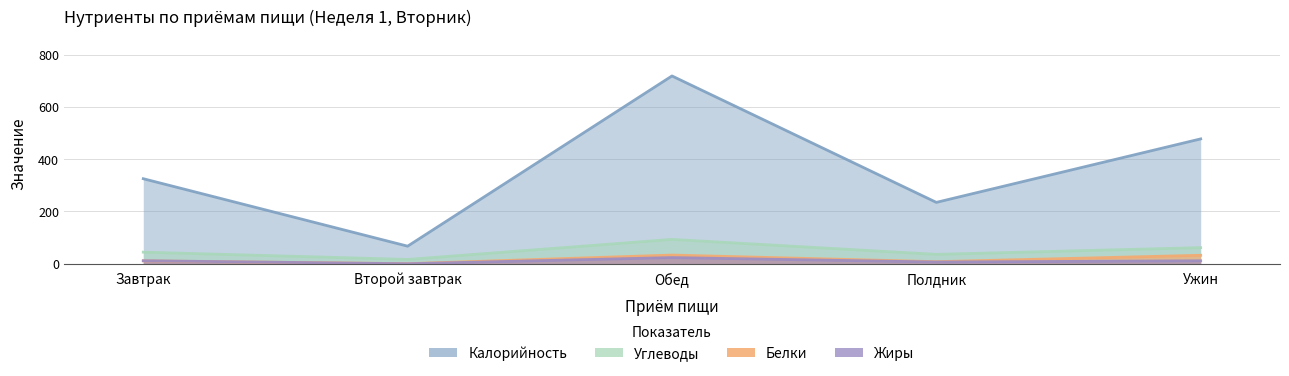

True or false: Калорийность and Белки intersect in this chart.

False